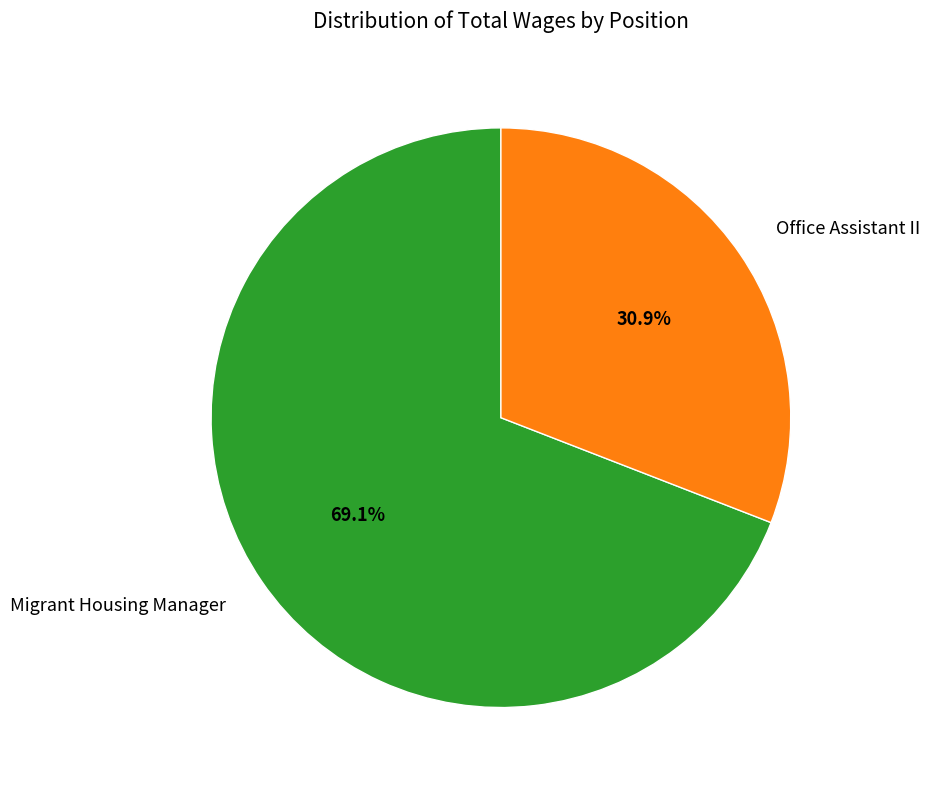

Which slice is the largest?

Migrant Housing Manager